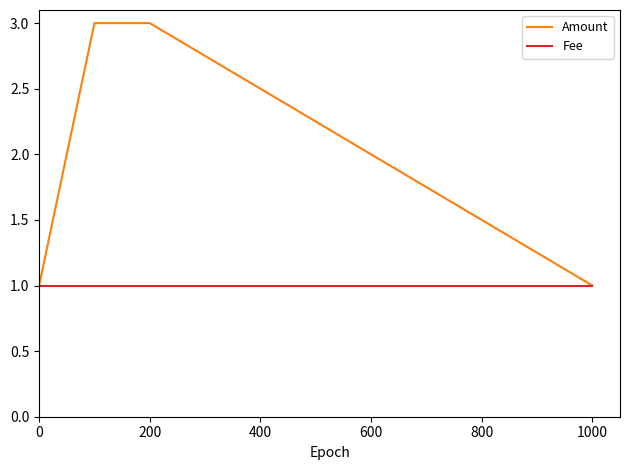

Reading left to right, extract all data points from this chart.

Amount: 1	3	3	1
Fee: 1	1	1	1